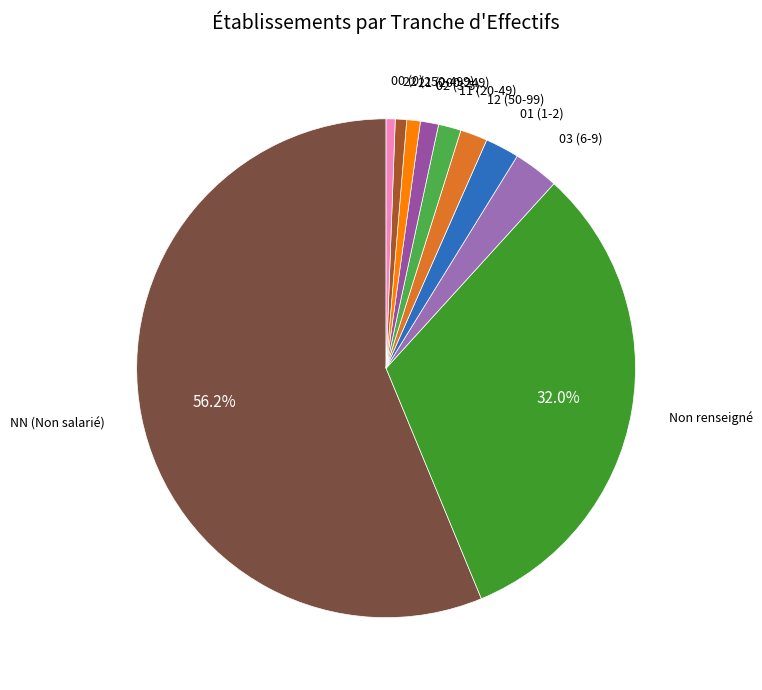

What percentage is NOT represented by Non renseigné?

68.0%